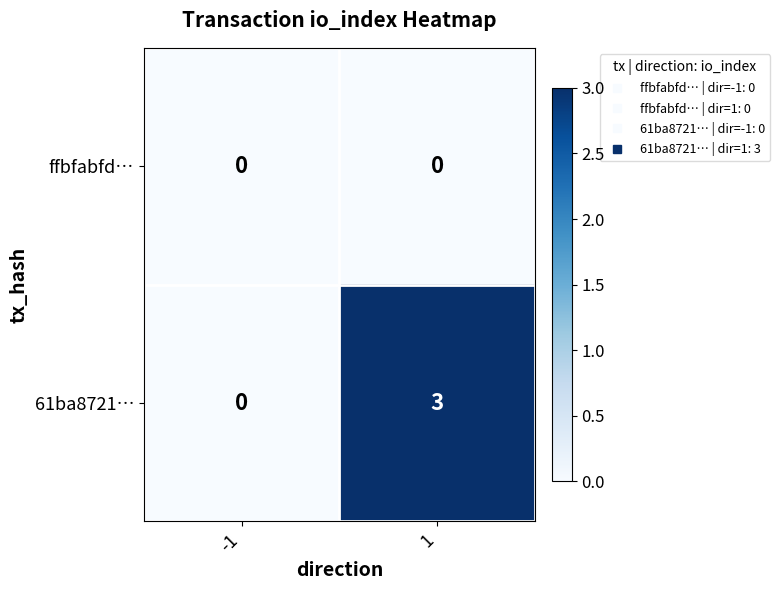

Which series changed the most between -1 and 1?

61ba8721…